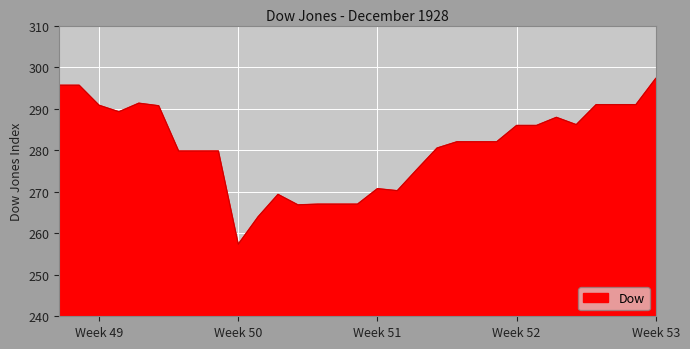

What is the smallest value displayed?

257.3